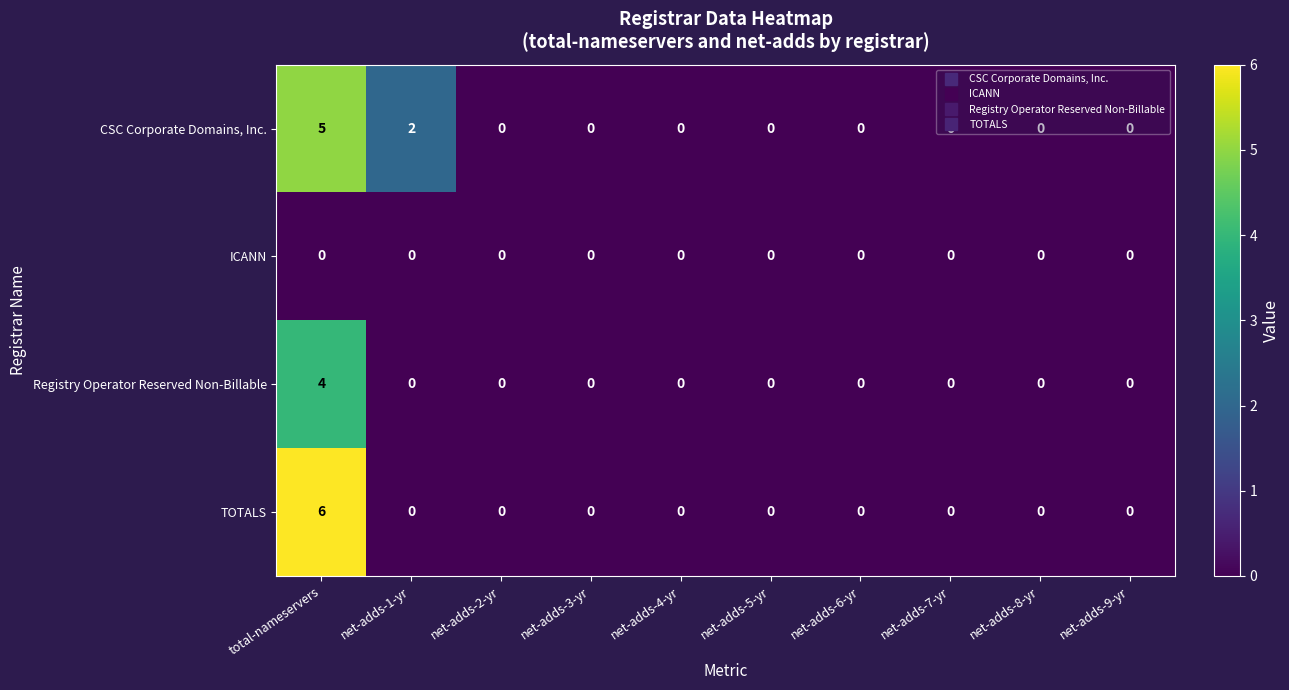

Rank the series by their maximum value, from lowest to highest.

ICANN, Registry Operator Reserved Non-Billable, CSC Corporate Domains, Inc., TOTALS